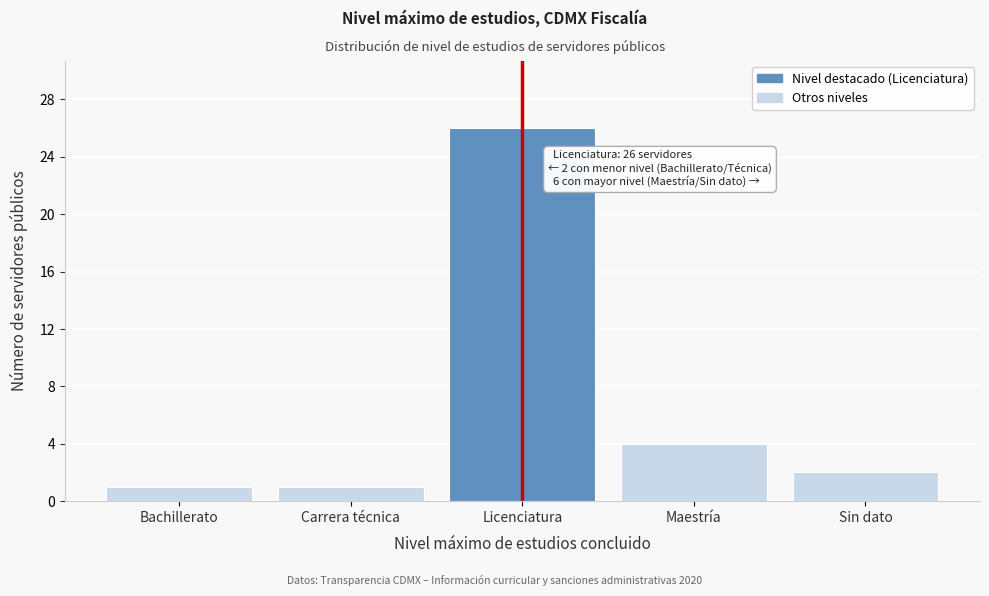

Reading left to right, list all the values displayed in this chart.

1	1	26	4	2